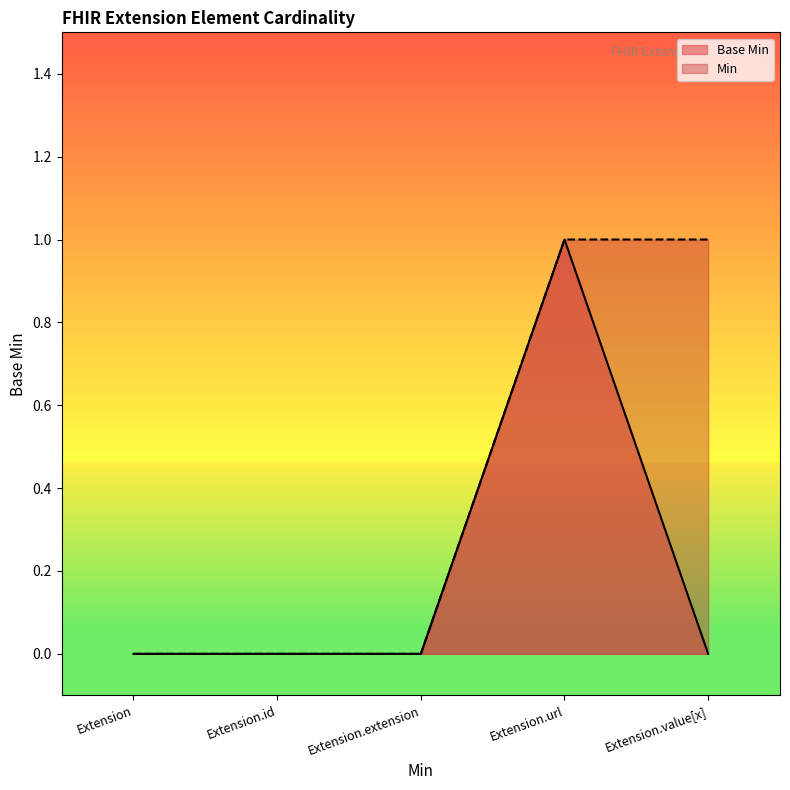

Reading left to right, what are all the values shown in this chart?

Extension=0	Extension.id=0	Extension.extension=0	Extension.url=1	Extension.value[x]=0